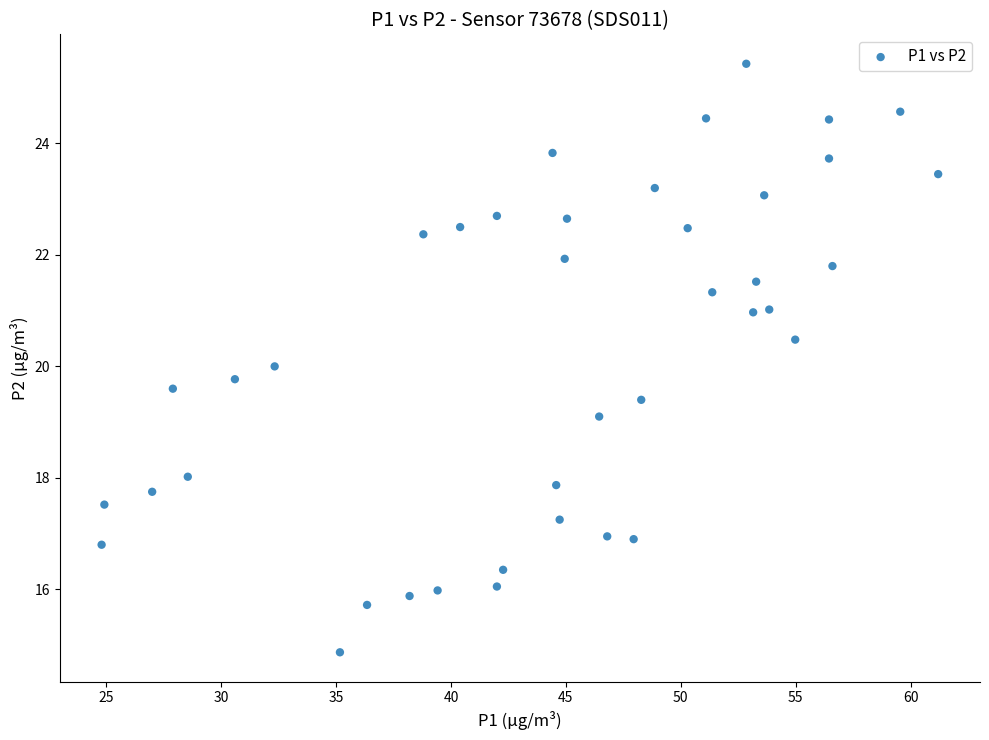

What is the range of Y values (max minus min)?

10.6